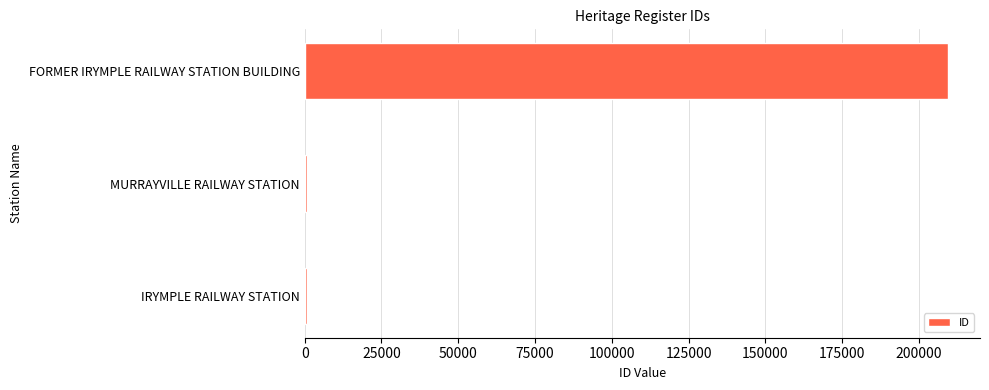

The chart shows a value of 209373 at FORMER IRYMPLE RAILWAY STATION BUILDING. True or false?

True